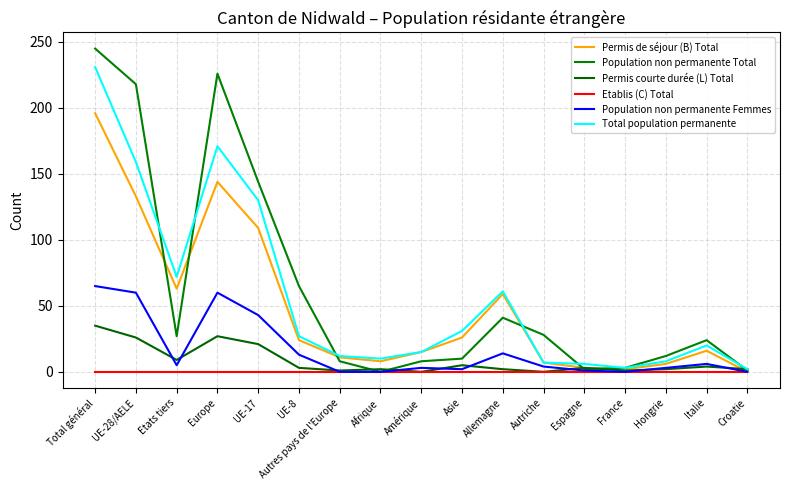

The Population non permanente Femmes series shows 4 at Amérique. True or false?

False